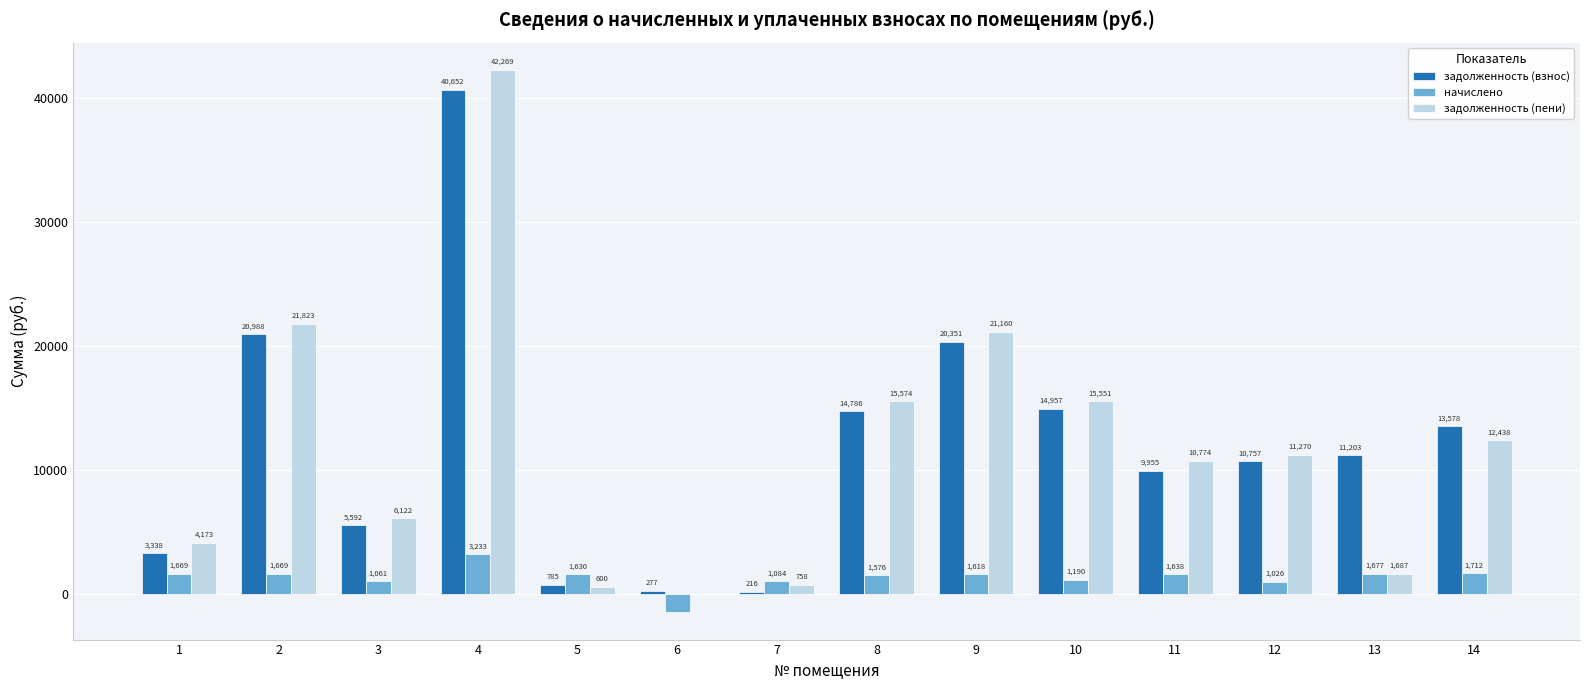

What is the sum of the начислено values at 9 and 2?

3287.7